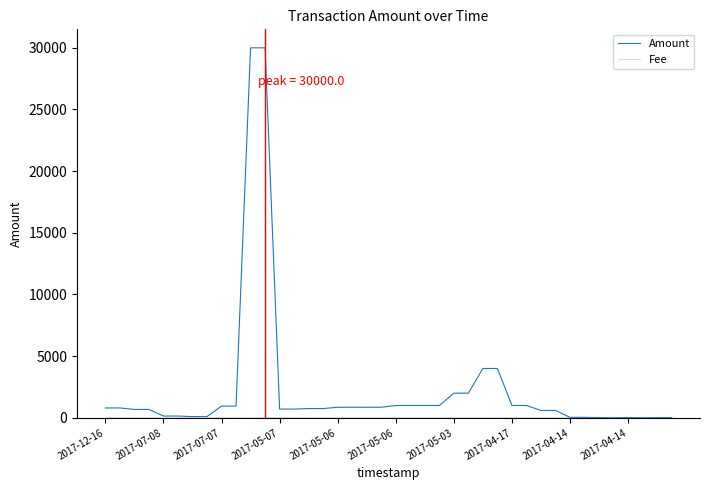

Which series has the largest range (max minus min)?

Amount